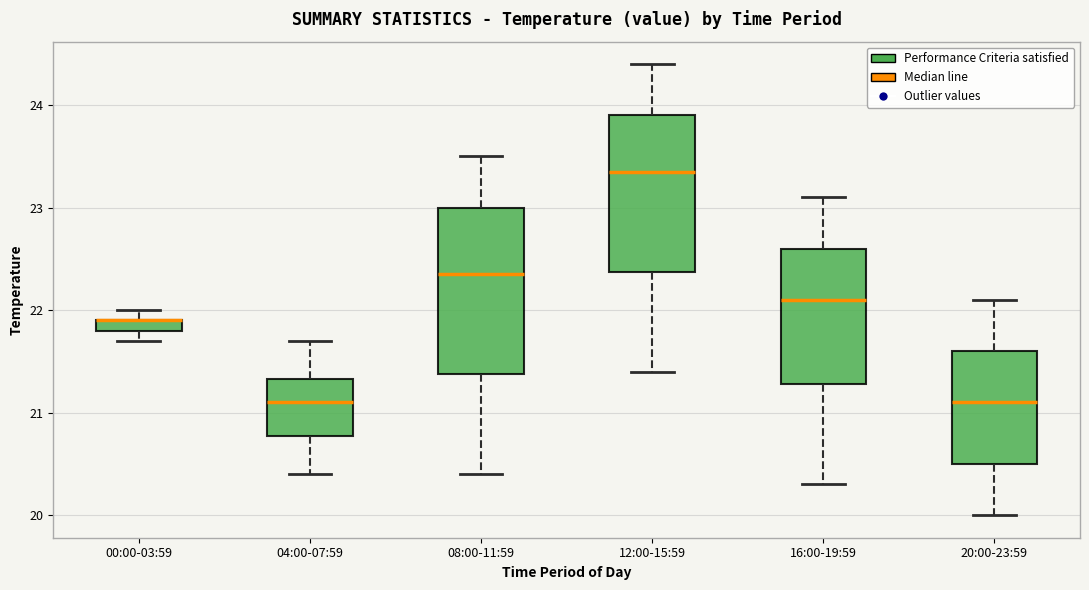

Comparing the boxes themselves (not the whiskers), which one is the tallest?

08:00-11:59